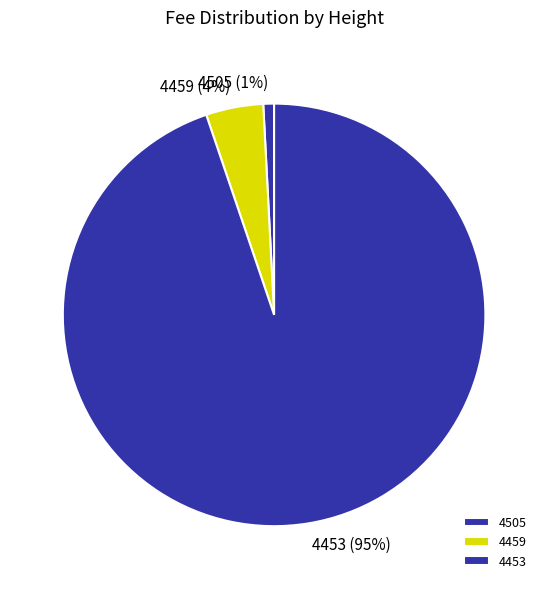

To the nearest percent, what is the combined percentage of 4505 and 4453?

96%